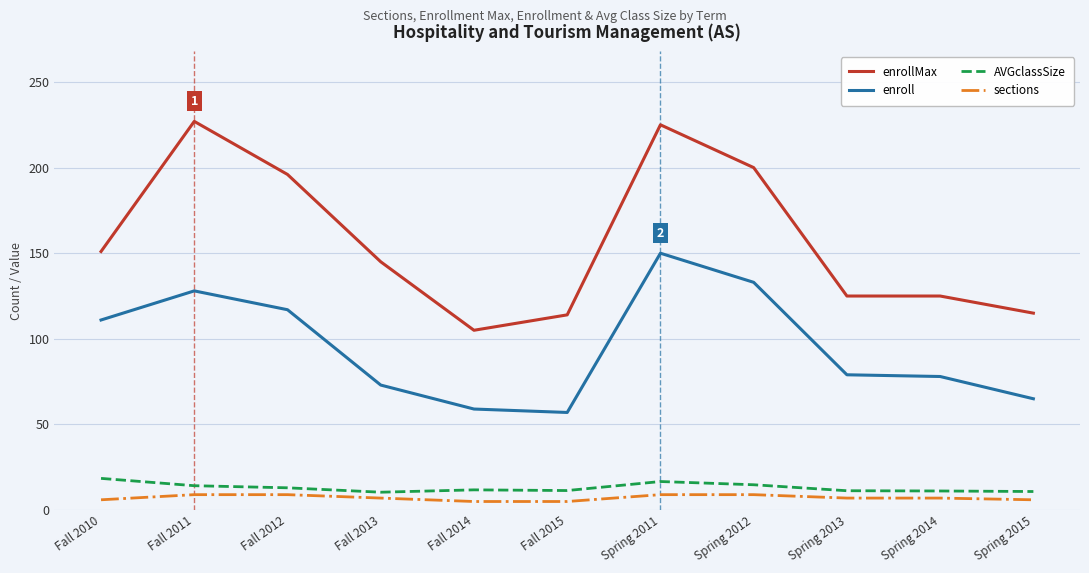

True or false: sections and enrollMax intersect in this chart.

False